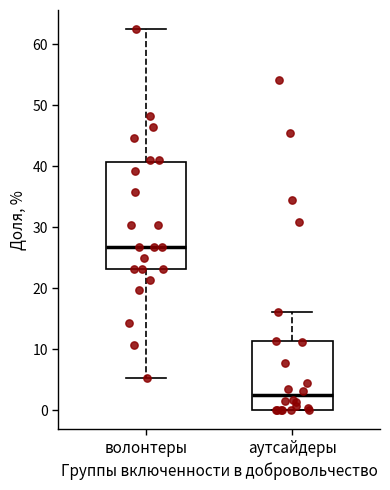

Where does the lower whisker of the box for волонтеры end on the y-axis? The values are not printed on the chart, so give them approximately, as read against the axis.

5